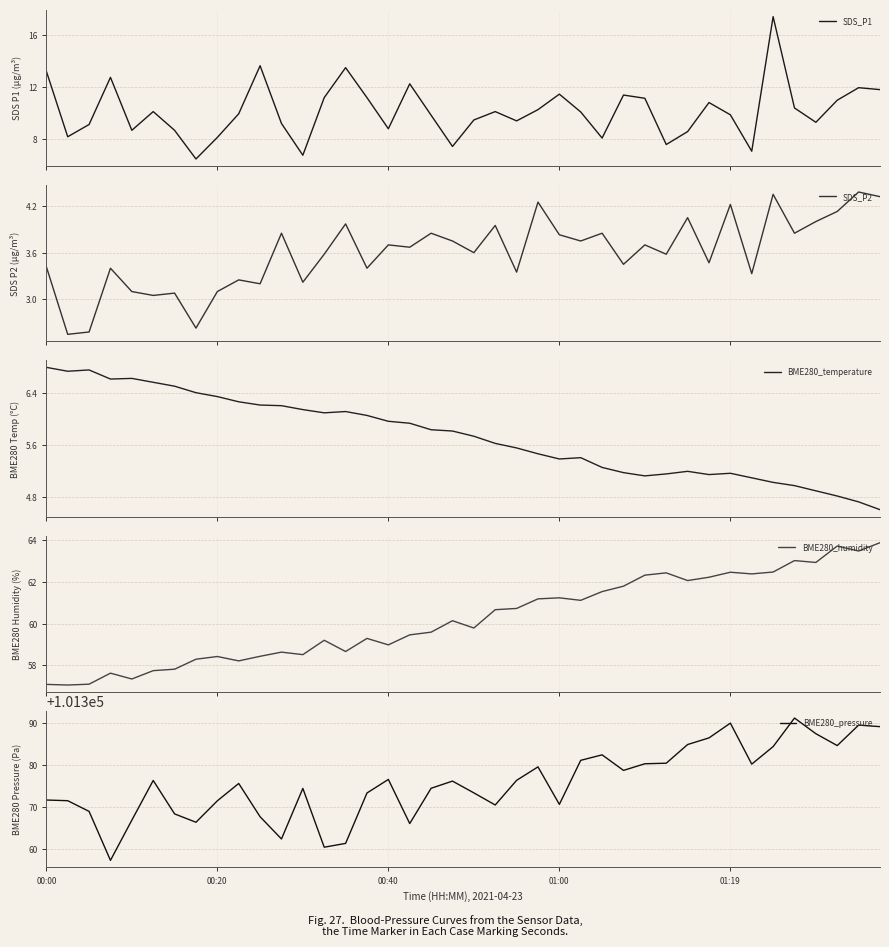

Reading left to right, transcribe all the data shown in this chart.

SDS_P1: 13.2	8.2	9.1	12.8	8.7	10.1	8.7	6.4	8.1	9.9	13.7	9.2	6.7	11.2	13.5	11.2	8.8	12.2	9.8	7.4	9.4	10.1	9.4	10.2	11.4	10.1	8.1	11.4	11.1	7.5	8.6	10.8	9.8	7.0	17.4	10.4	9.3	11.0	11.9	11.8
SDS_P2: 3.4	2.5	2.6	3.4	3.1	3.0	3.1	2.6	3.1	3.2	3.2	3.9	3.2	3.6	4.0	3.4	3.7	3.7	3.9	3.8	3.6	4.0	3.4	4.2	3.8	3.8	3.9	3.5	3.7	3.6	4.0	3.5	4.2	3.3	4.3	3.9	4.0	4.1	4.4	4.3
BME280_temperature: 6.8	6.7	6.8	6.6	6.6	6.6	6.5	6.4	6.3	6.3	6.2	6.2	6.2	6.1	6.1	6.1	6.0	5.9	5.8	5.8	5.7	5.6	5.6	5.5	5.4	5.4	5.3	5.2	5.1	5.2	5.2	5.2	5.2	5.1	5.0	5.0	4.9	4.8	4.7	4.6
BME280_humidity: 57.1	57.0	57.1	57.6	57.3	57.7	57.8	58.3	58.4	58.2	58.4	58.6	58.5	59.2	58.7	59.3	59.0	59.5	59.6	60.1	59.8	60.7	60.7	61.2	61.2	61.1	61.5	61.8	62.3	62.4	62.1	62.2	62.5	62.4	62.5	63.0	62.9	63.7	63.5	63.9
BME280_pressure: 101371.6	101371.5	101368.9	101357.2	101366.8	101376.3	101368.3	101366.3	101371.4	101375.6	101367.6	101362.3	101374.4	101360.3	101361.2	101373.3	101376.6	101366.0	101374.4	101376.2	101373.3	101370.4	101376.3	101379.6	101370.6	101381.1	101382.4	101378.7	101380.3	101380.4	101384.9	101386.5	101390.0	101380.2	101384.4	101391.2	101387.5	101384.7	101389.6	101389.2